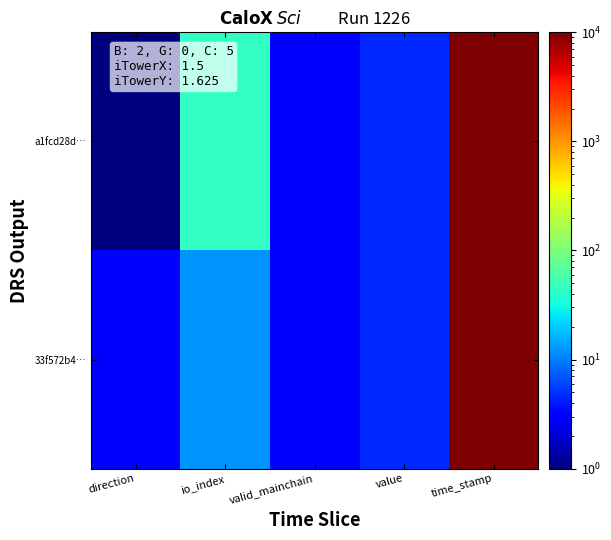

At how many categories does at least one series exceed 488304490?

1